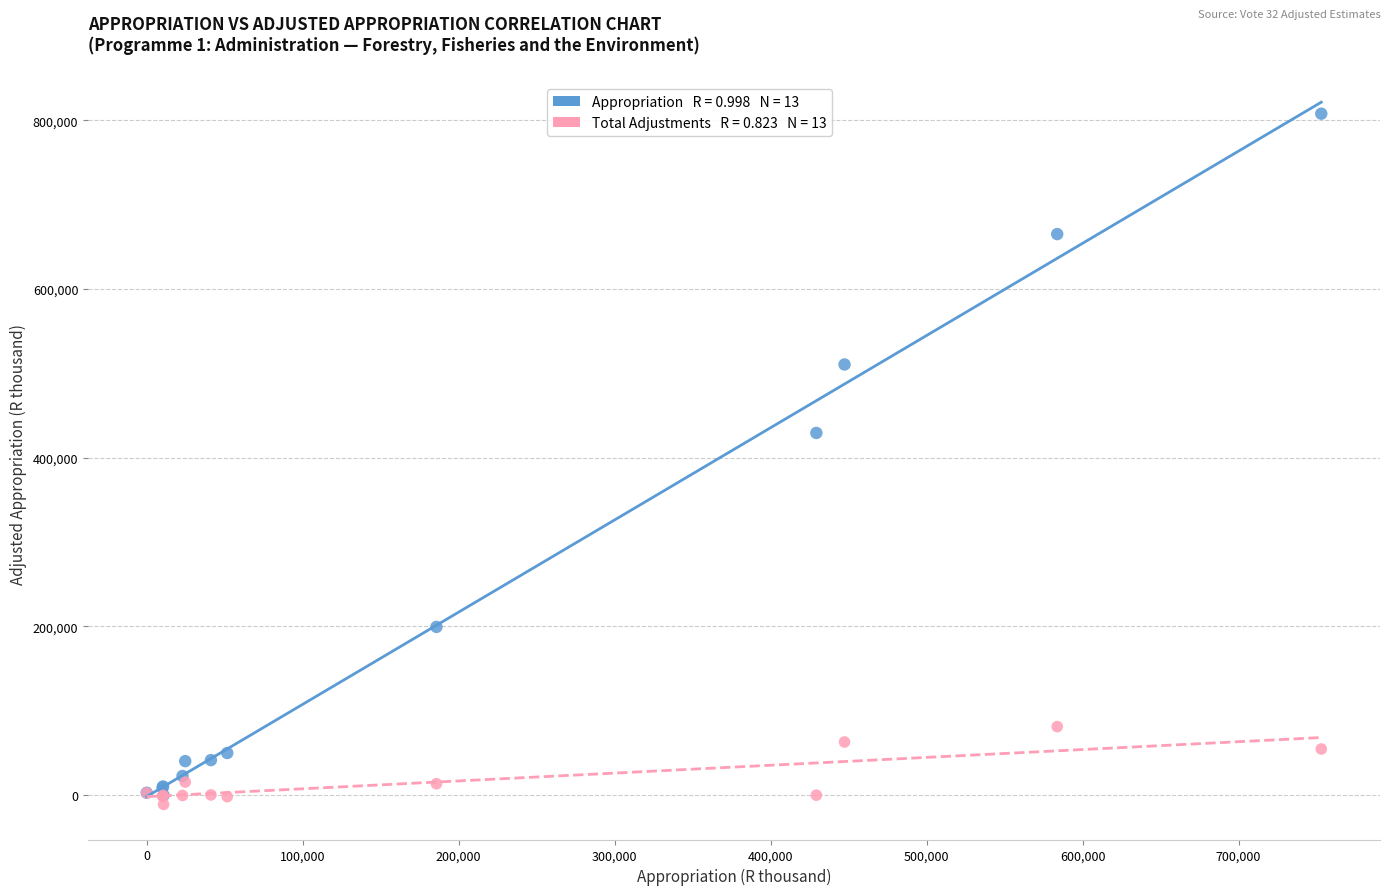

Across all series, what Y value is closest to 398435?

429373